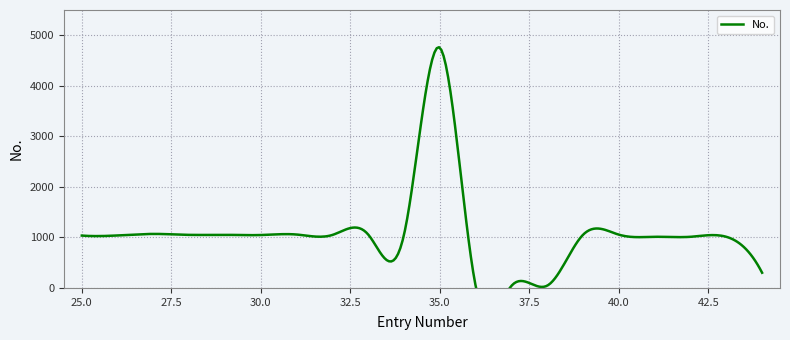

What value does the data have at 32, to the nearest 50?

1050